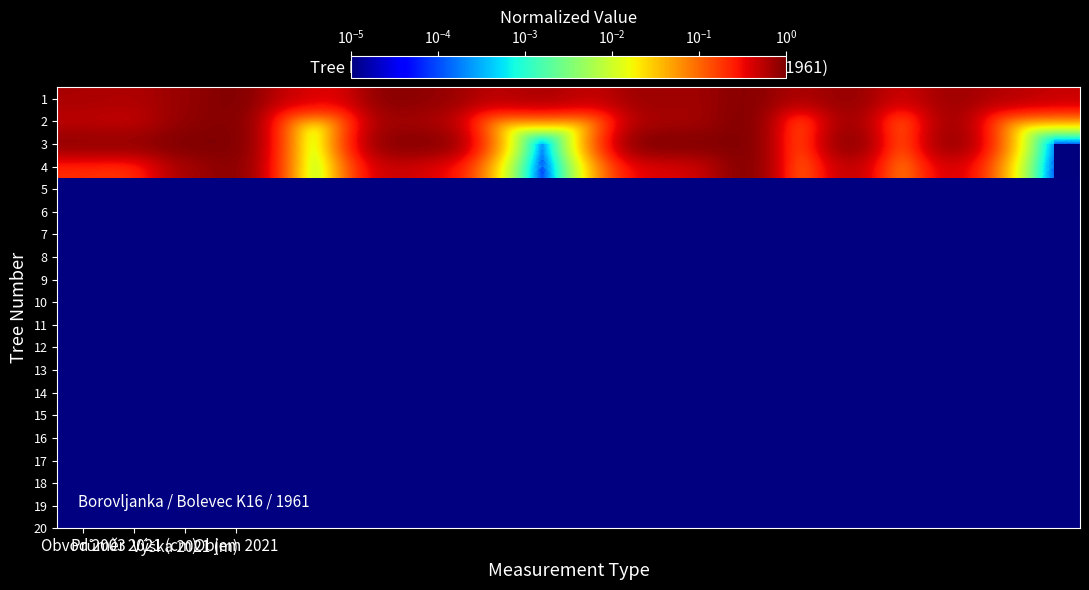

Reading left to right, list all the values displayed in this chart.

1: 0.6	0.6	0.8	1.0	0.5	0.4	0.9	0.8	0.5	0.6	0.5	0.8	0.7	0.9	0.6	0.8	0.4	0.7	0.6	0.5
2: 0.5	0.5	0.8	1.0	0.0	0.0	0.7	0.6	0.0	0.0	0.0	0.6	0.7	1.0	0.0	0.8	0.0	0.8	0.0	0.0
3: 0.8	0.8	1.0	1.0	0.0	0.0	0.9	0.9	0.0	0.0	0.0	1.0	0.9	1.0	0.0	1.0	0.0	0.9	0.0	0.0
4: 0.2	0.2	0.7	0.9	0.0	0.0	0.5	0.4	0.0	0.0	0.0	0.4	0.4	1.0	0.0	0.6	0.0	0.5	0.0	0.0